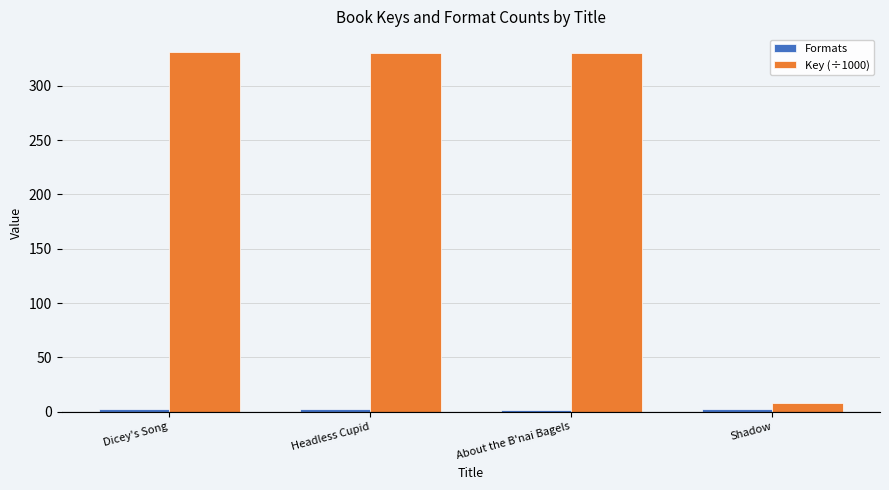

Which series has the largest range (max minus min)?

Key (÷1000)